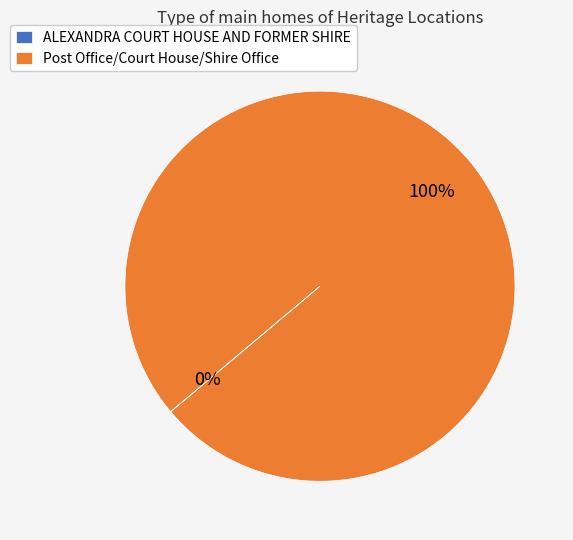

Is there any slice that represents more than half of the pie?

Yes